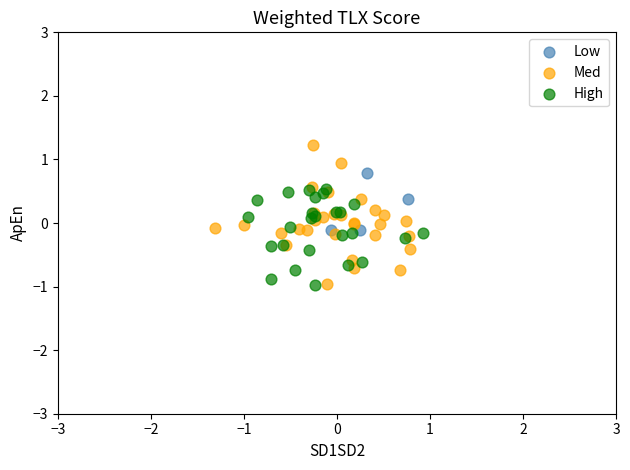

Which series has the largest Y range (max minus min)?

Med